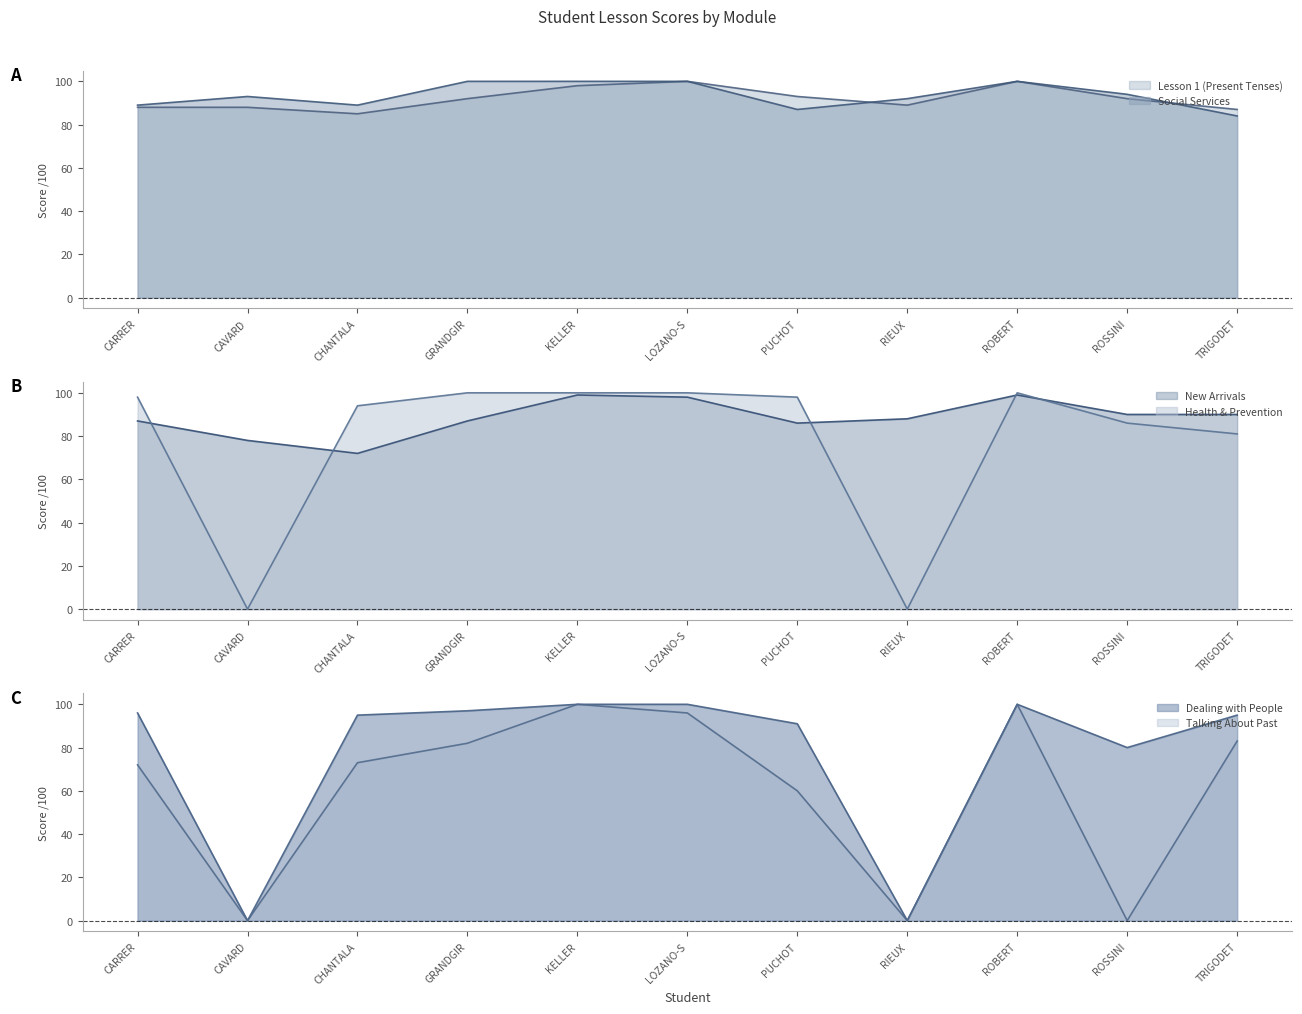

At which category does the chart reach its minimum across all series?

CAVARD